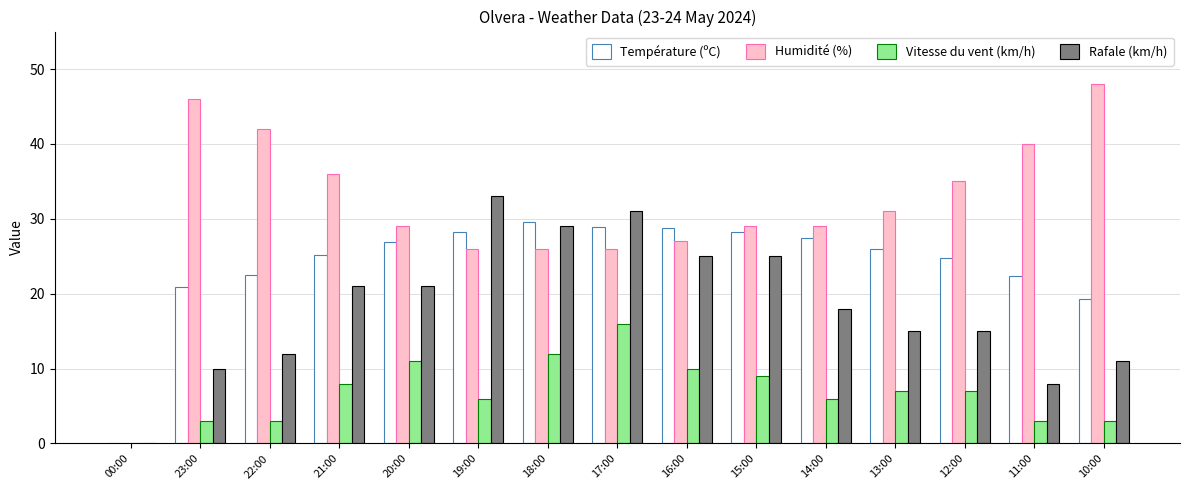

Is the value of Rafale (km/h) at 22:00 greater than the value of Température (ºC) at 00:00?

Yes